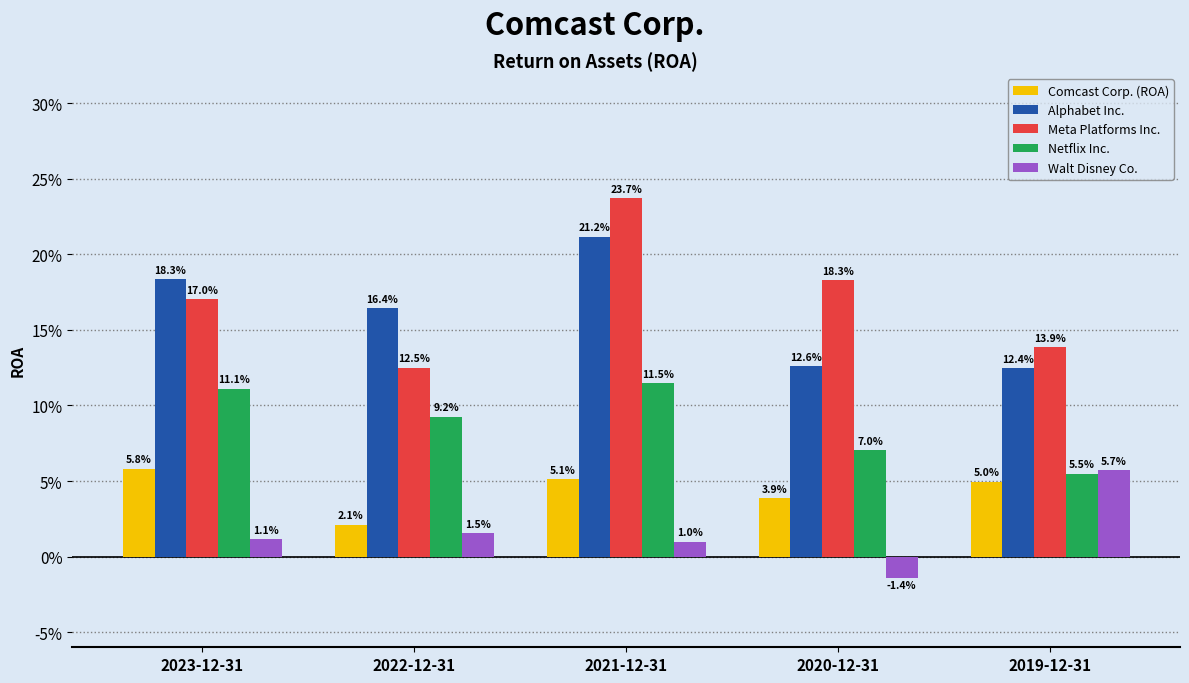

Are the bars horizontal?

No